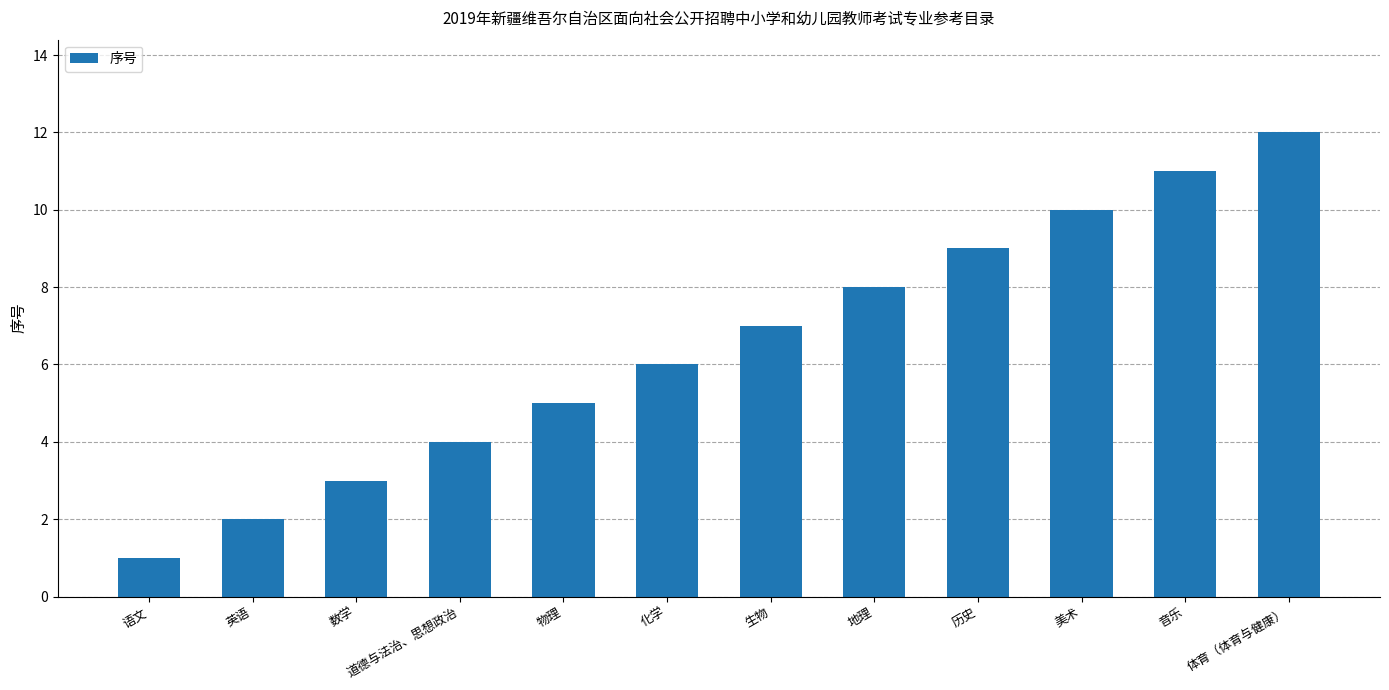

Reading left to right, transcribe all the data shown in this chart.

语文=1	英语=2	数学=3	道德与法治、思想政治=4	物理=5	化学=6	生物=7	地理=8	历史=9	美术=10	音乐=11	体育（体育与健康）=12